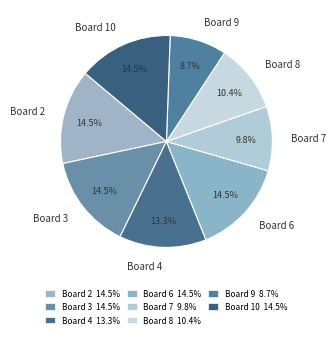

Do Board 8 and Board 4 together represent more than half of the pie?

No